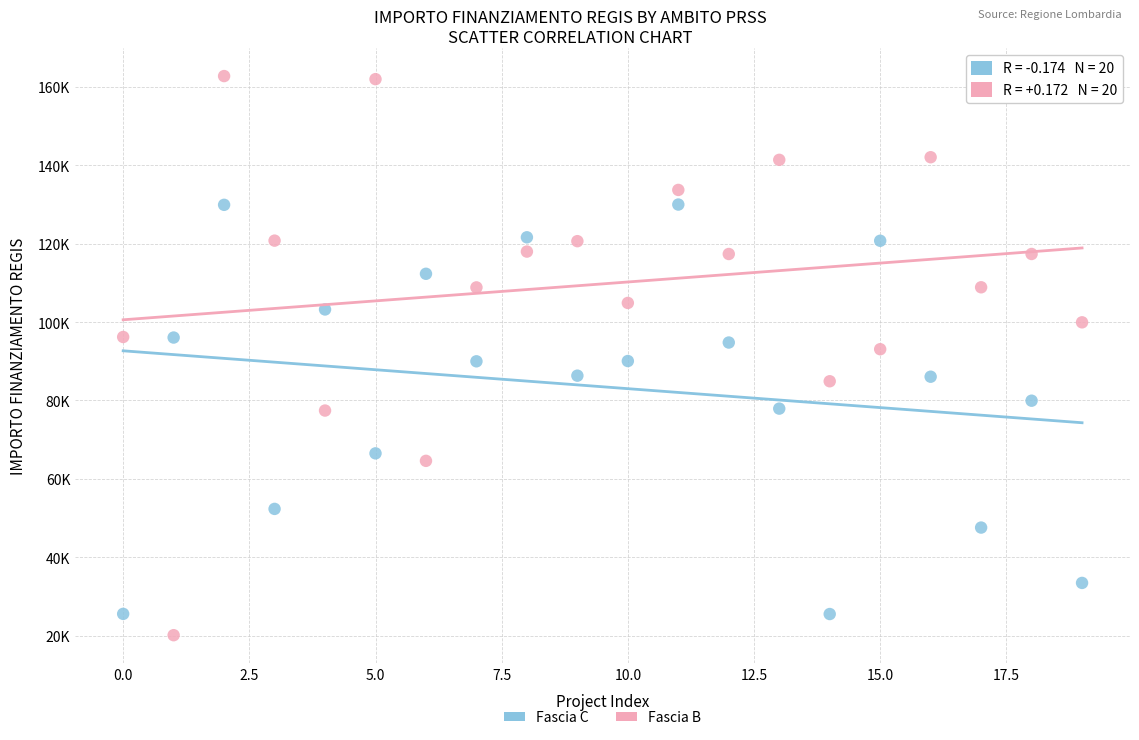

Which series contains the highest Y value?

Fascia B